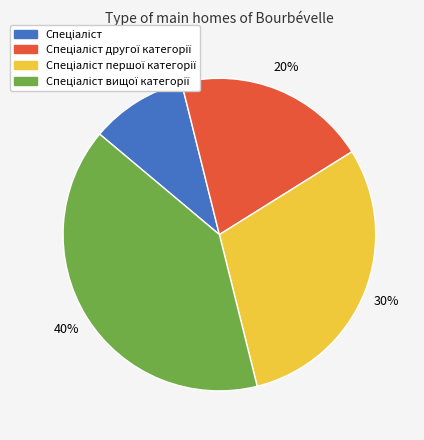

To the nearest percent, what is the average slice percentage?

25%